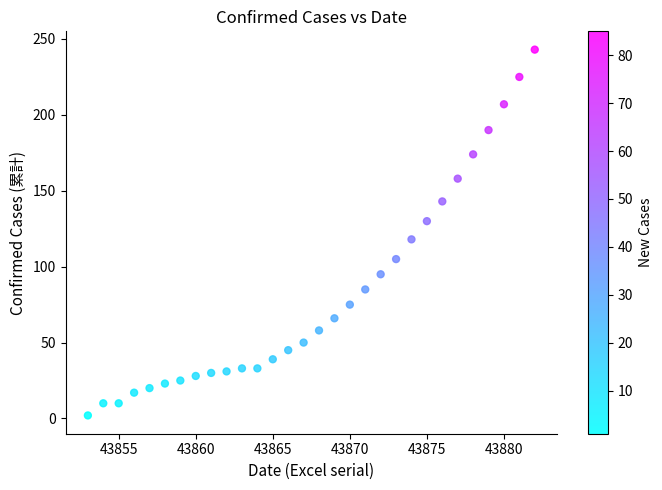

What Y value in the scatter plot is closest to 122?

118